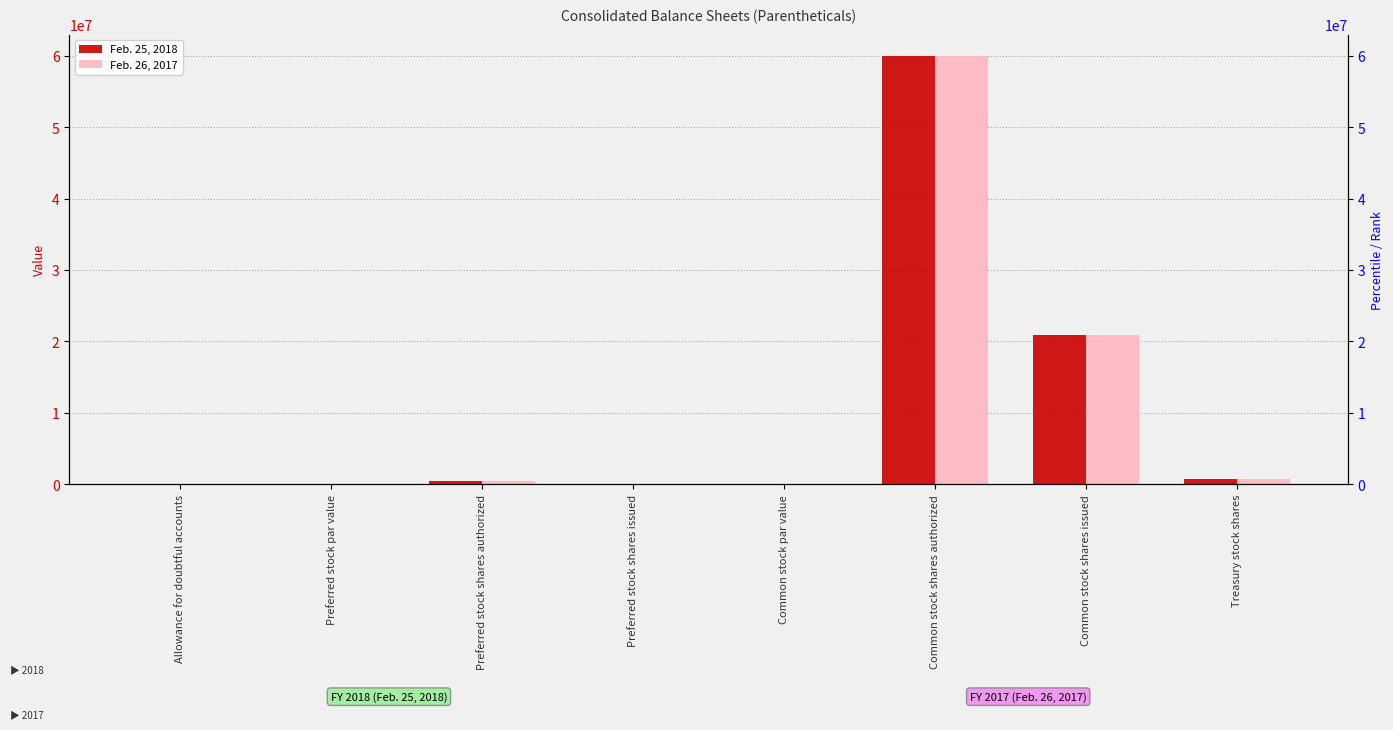

What is the value of the Feb. 25, 2018 bar at the 6th from the left?

60000000.0